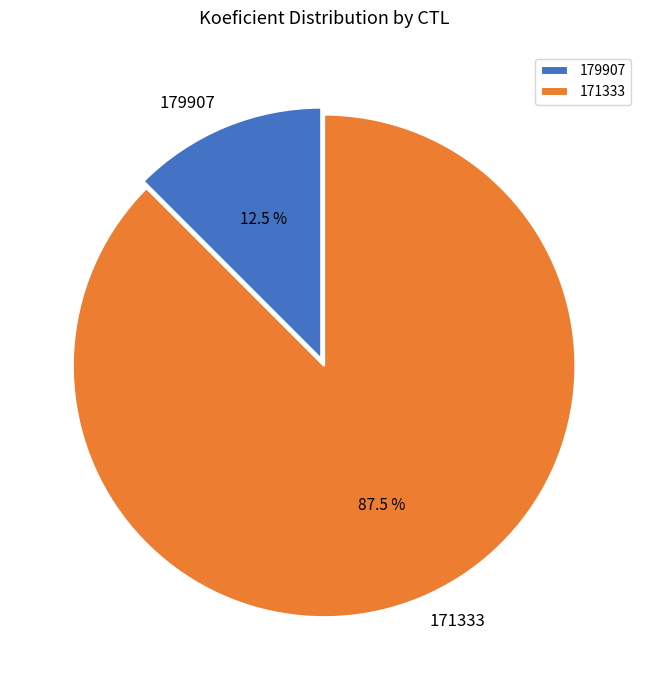

The 179907 slice represents 23% of the pie. True or false?

False